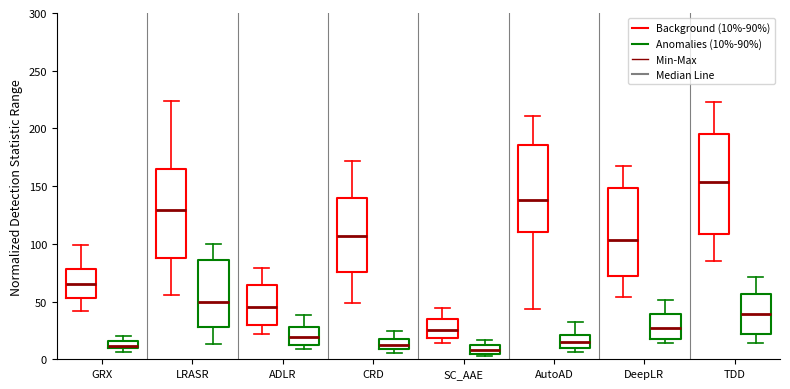

Which box is the tallest, from its lower edge to its upper edge?

TDD (Background (10%-90%))